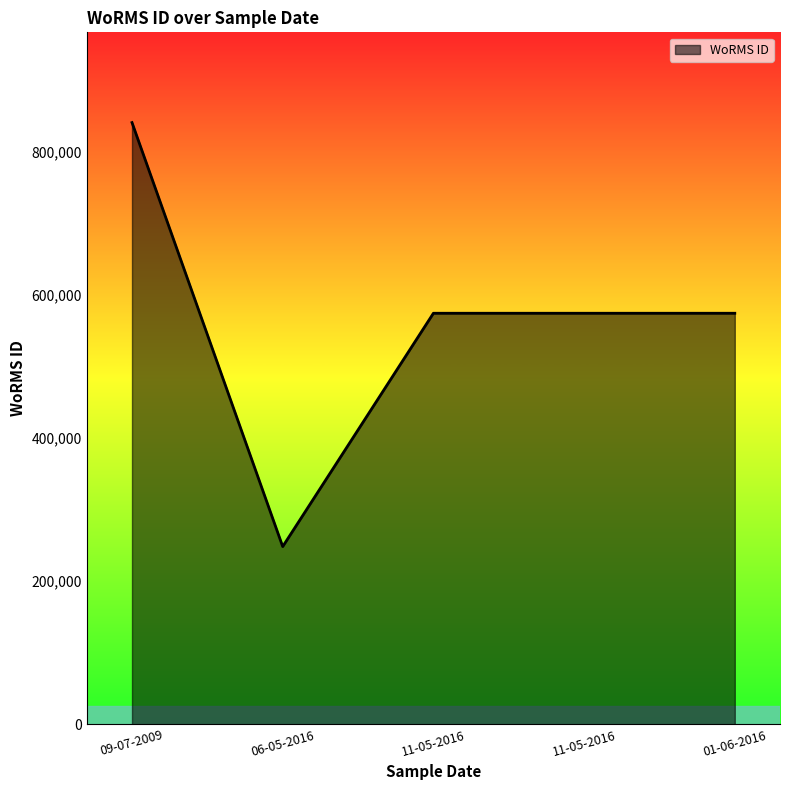

List the labels in order of value, smallest first.

06-05-2016, 11-05-2016, 11-05-2016, 01-06-2016, 09-07-2009